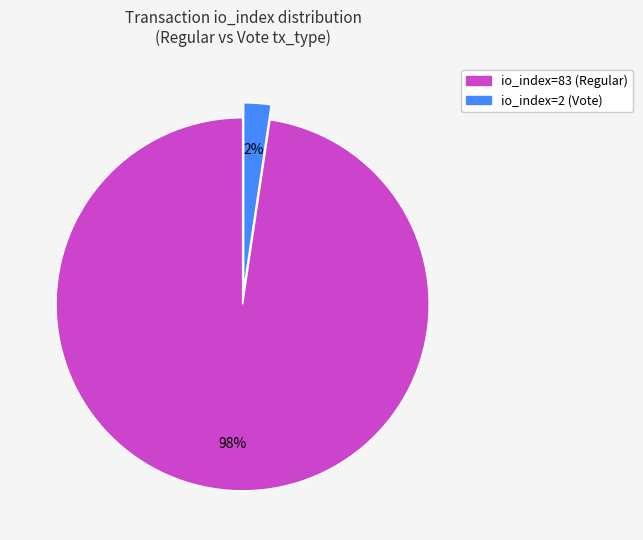

Is there a majority slice in this chart?

Yes